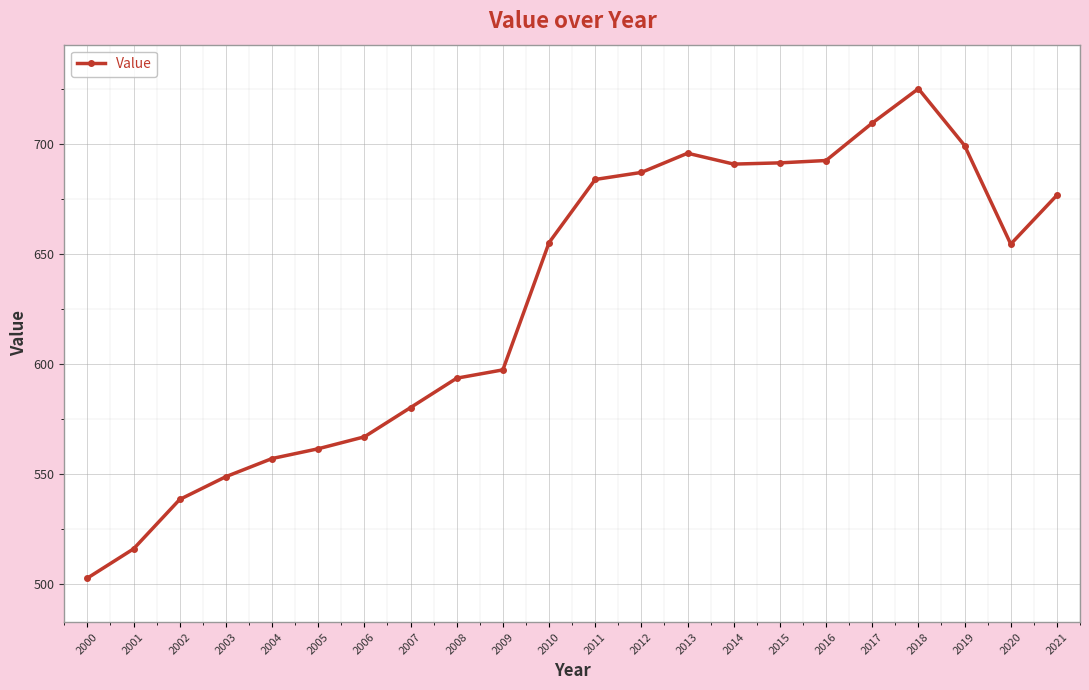

Which has a higher value, 2004 or 2002?

2004